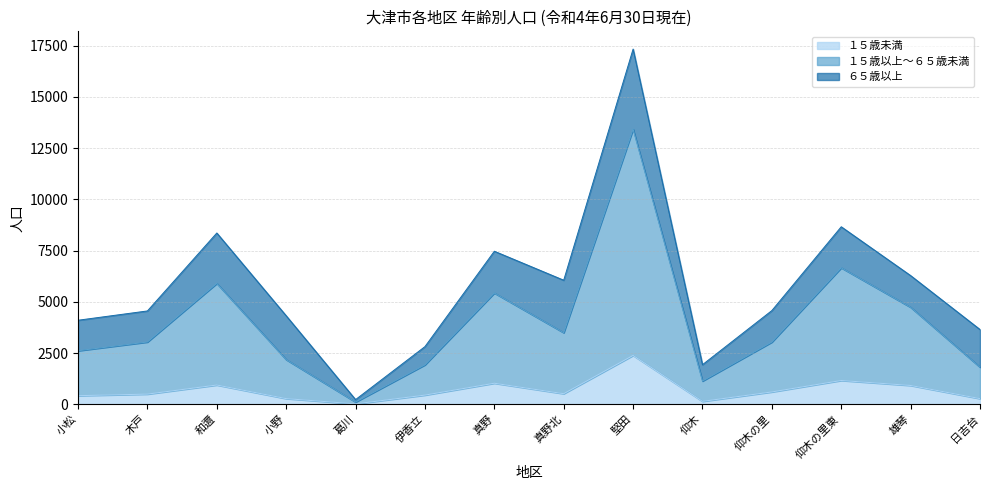

True or false: １５歳未満 and １５歳以上～６５歳未満 intersect in this chart.

False